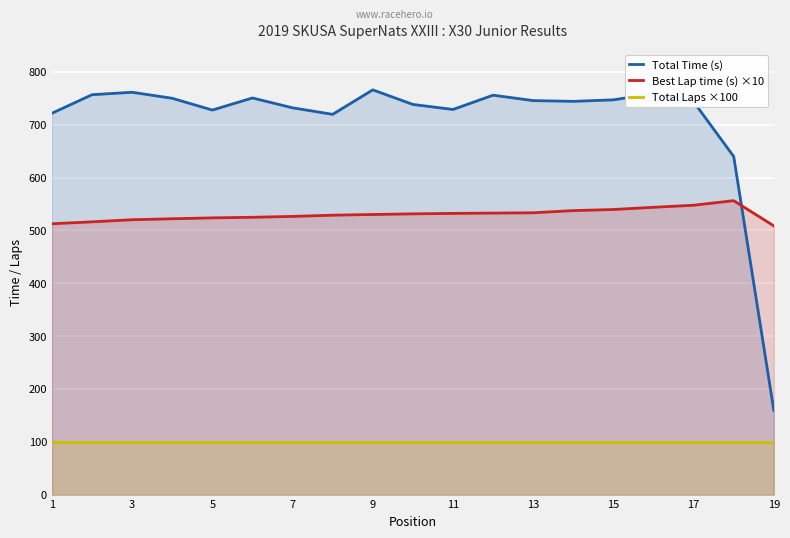

Which category has the highest value in the Total Laps ×100 series?

1